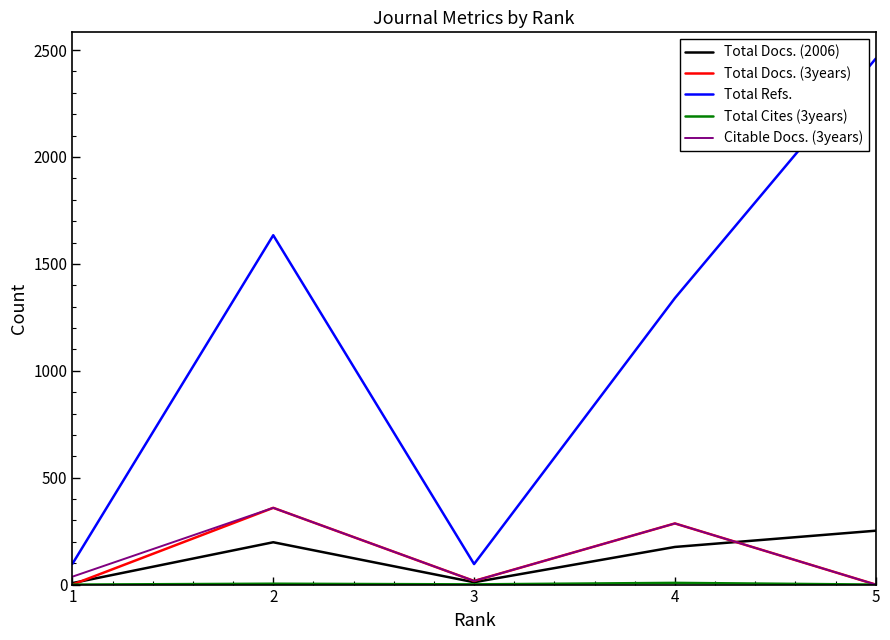

What is the sum of all Citable Docs. (3years) values?

699